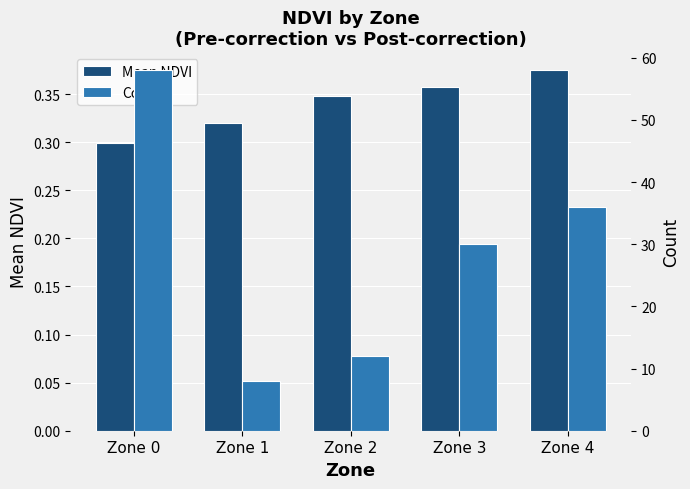

The Count series shows 8.0 at Zone 1. True or false?

True